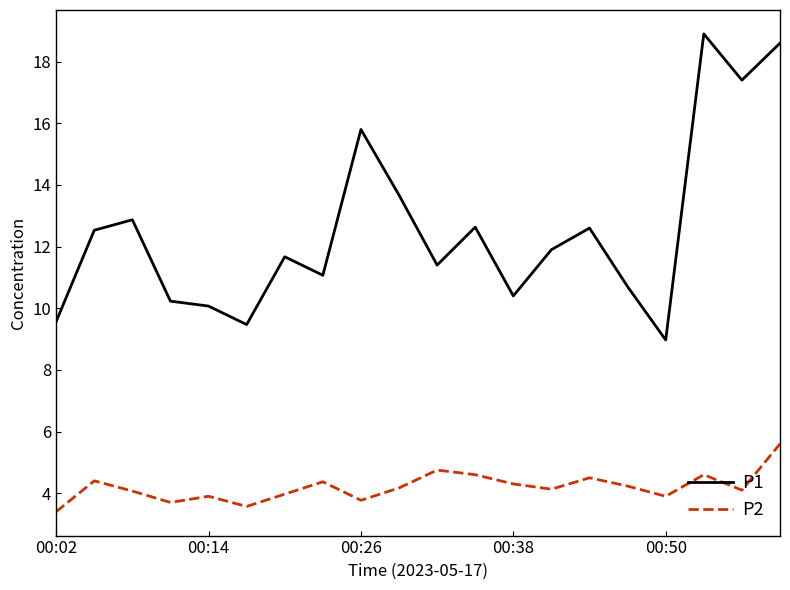

Which series has the largest range (max minus min)?

P1